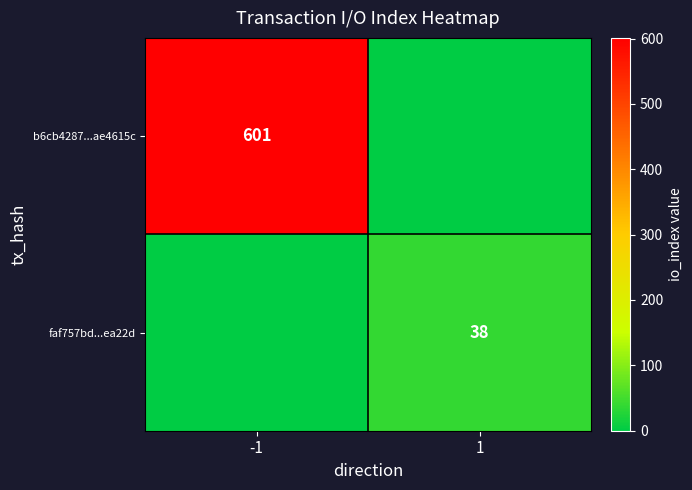

True or false: b6cb4287...ae4615c has a value of 601 at -1.

True